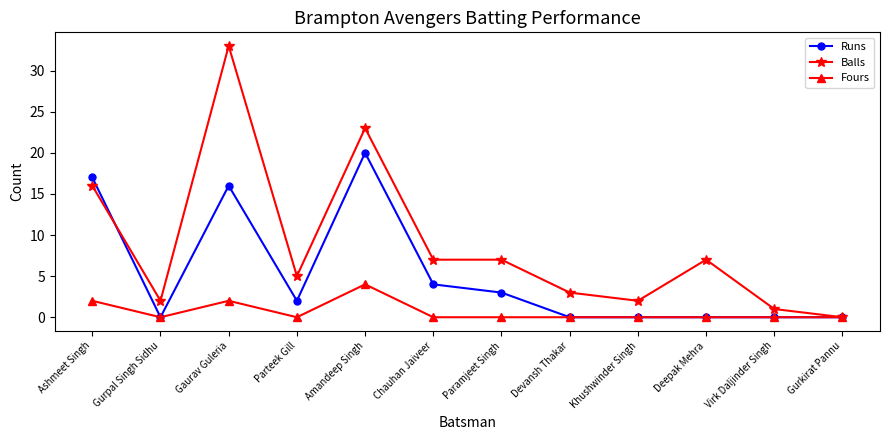

The Balls series shows 12 at Deepak Mehra. True or false?

False